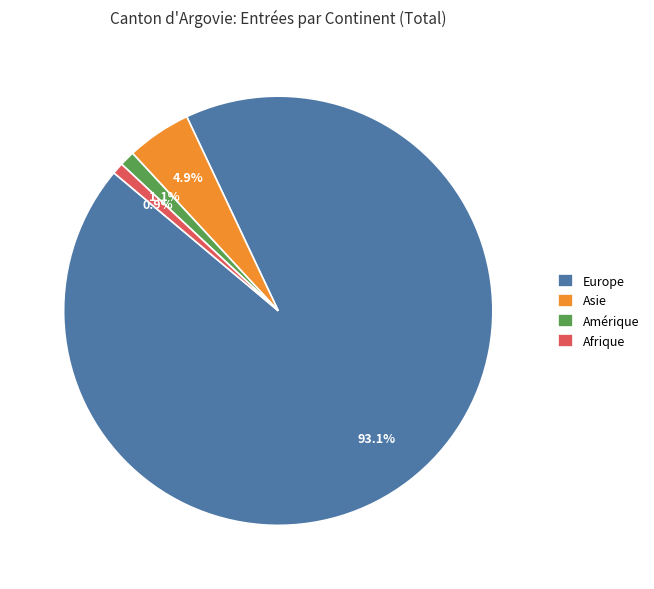

Does Asie represent more than half of the total?

No